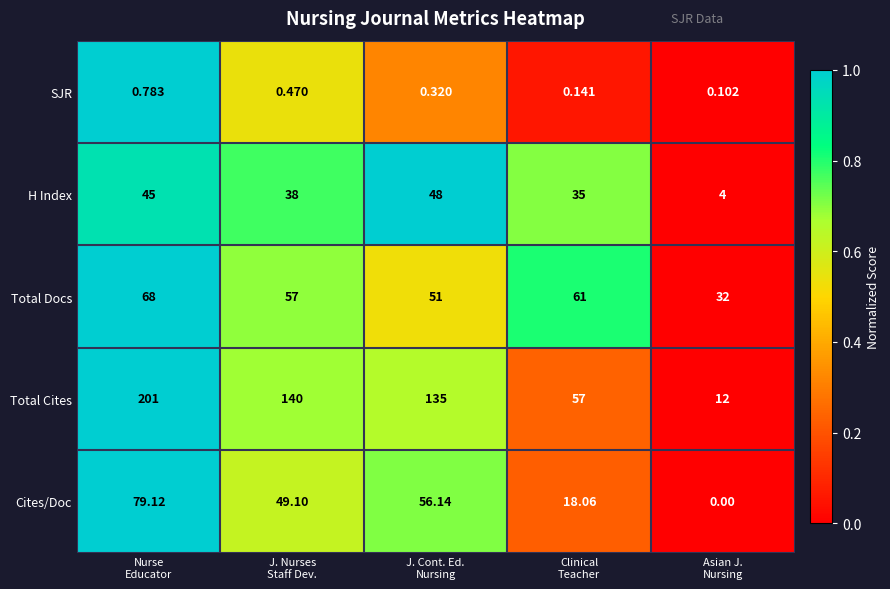

Which series has the largest total across all categories?

Total Cites